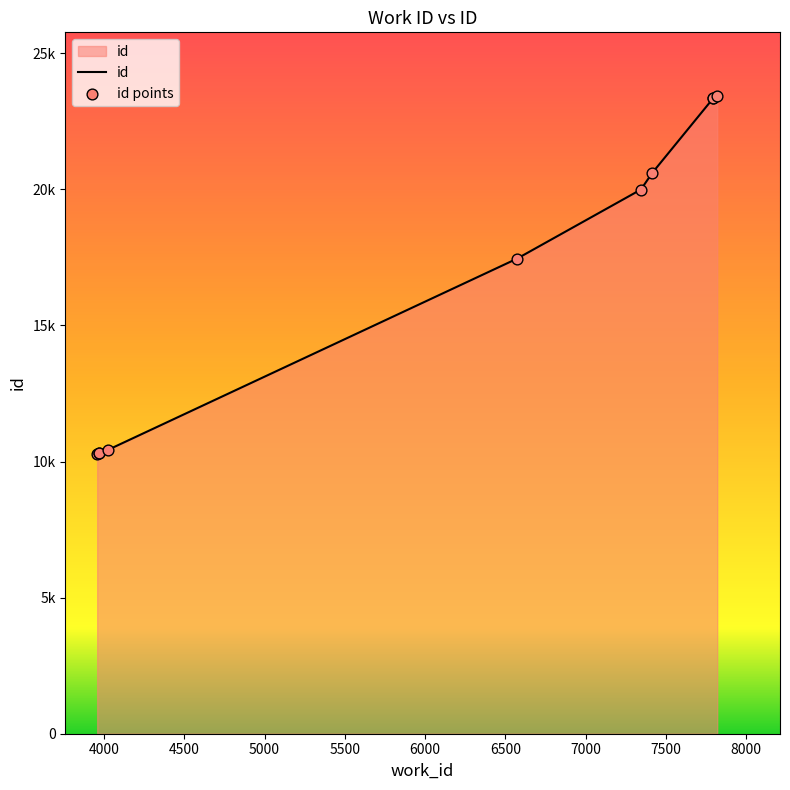

Is this an area chart (filled region under the line)?

Yes